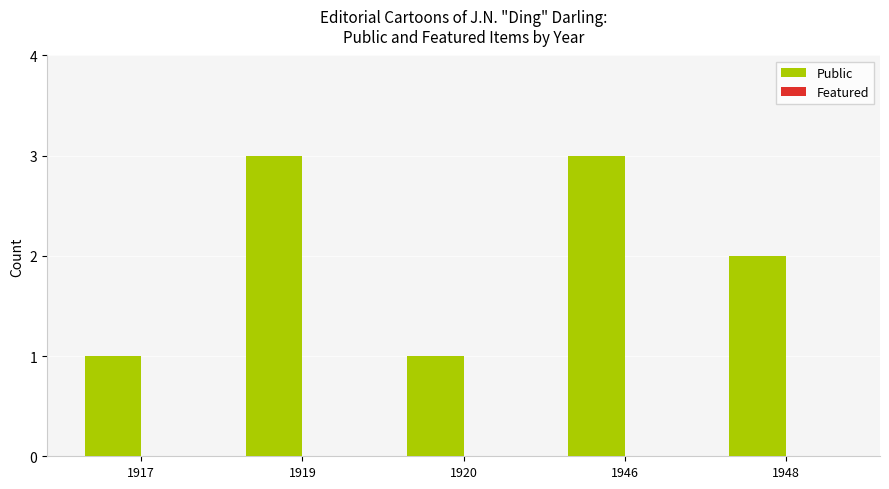

What is the change in value from 1920 to 1946?

+2